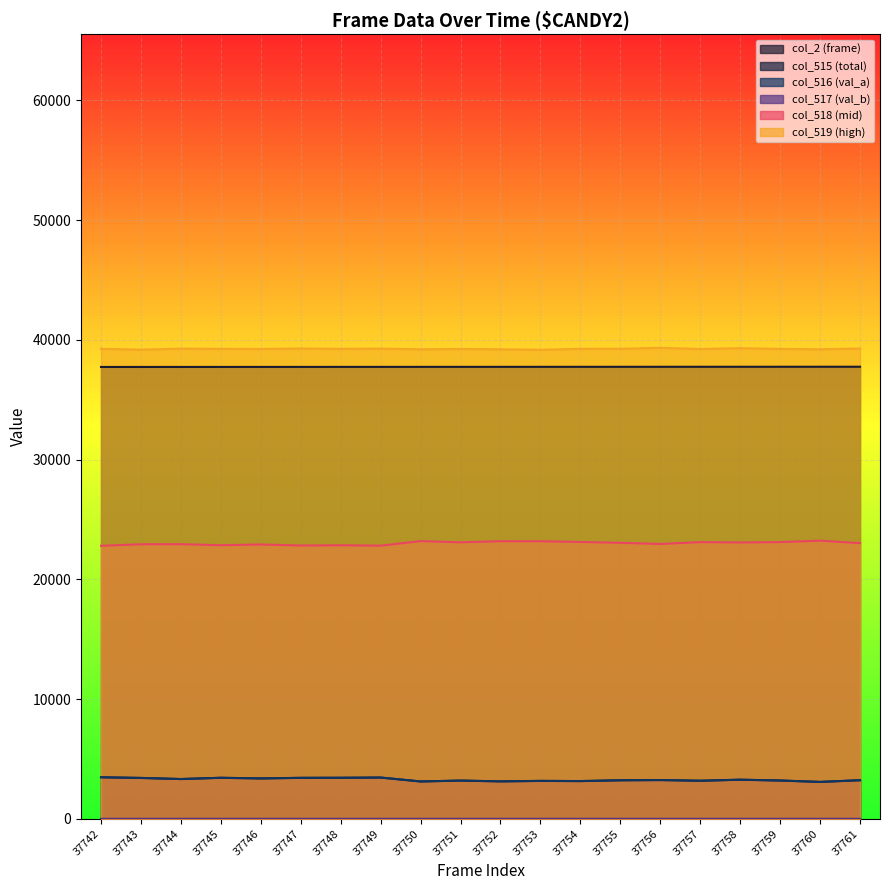

True or false: col_2 (frame) and col_518 (mid) intersect in this chart.

False